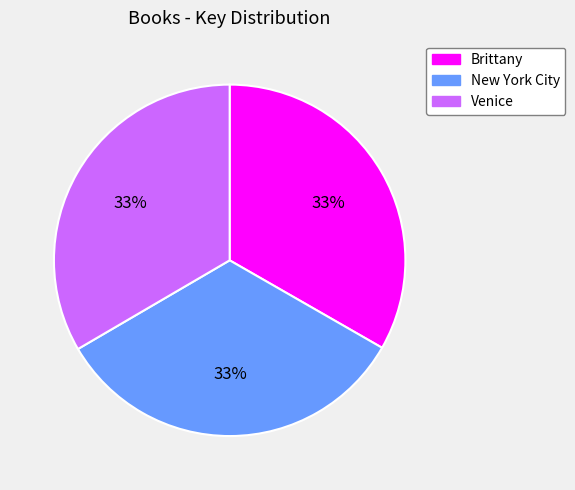

To the nearest percent, what is the combined percentage of New York City and Venice?

67%